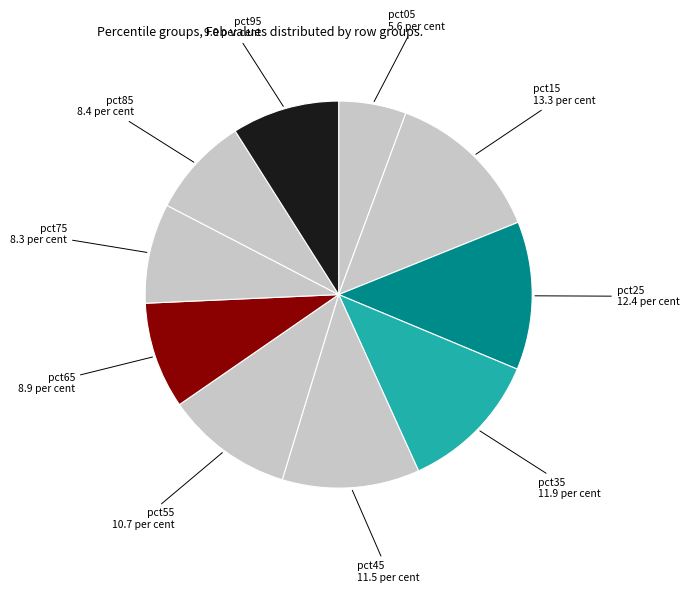

How many segments does this pie chart have?

10